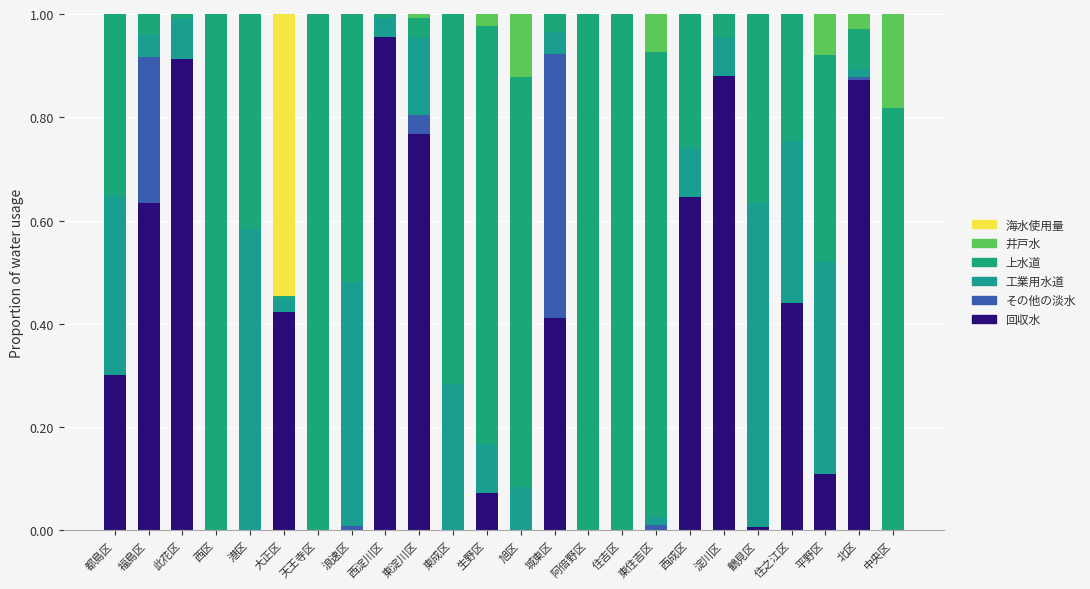

Which series has the largest total across all categories?

上水道